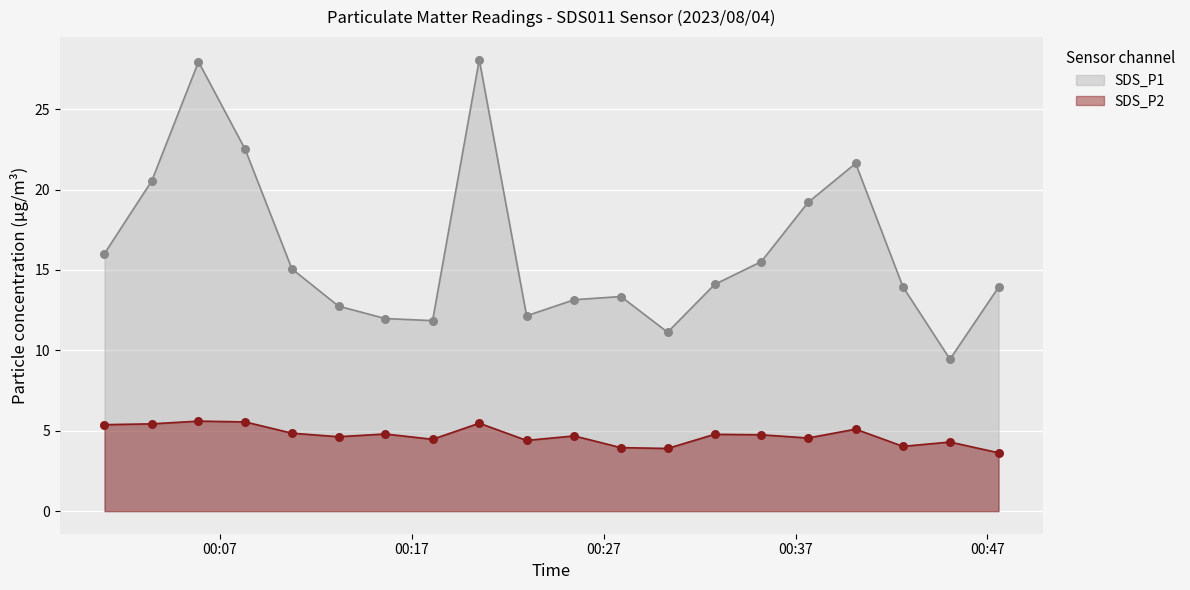

Which series has the largest Y range (max minus min)?

SDS_P1